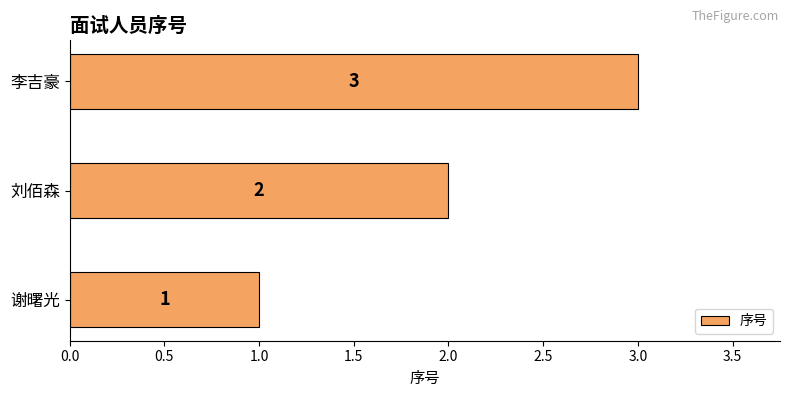

What is the ratio of the value at 谢曙光 to the value at 李吉豪?

0.3